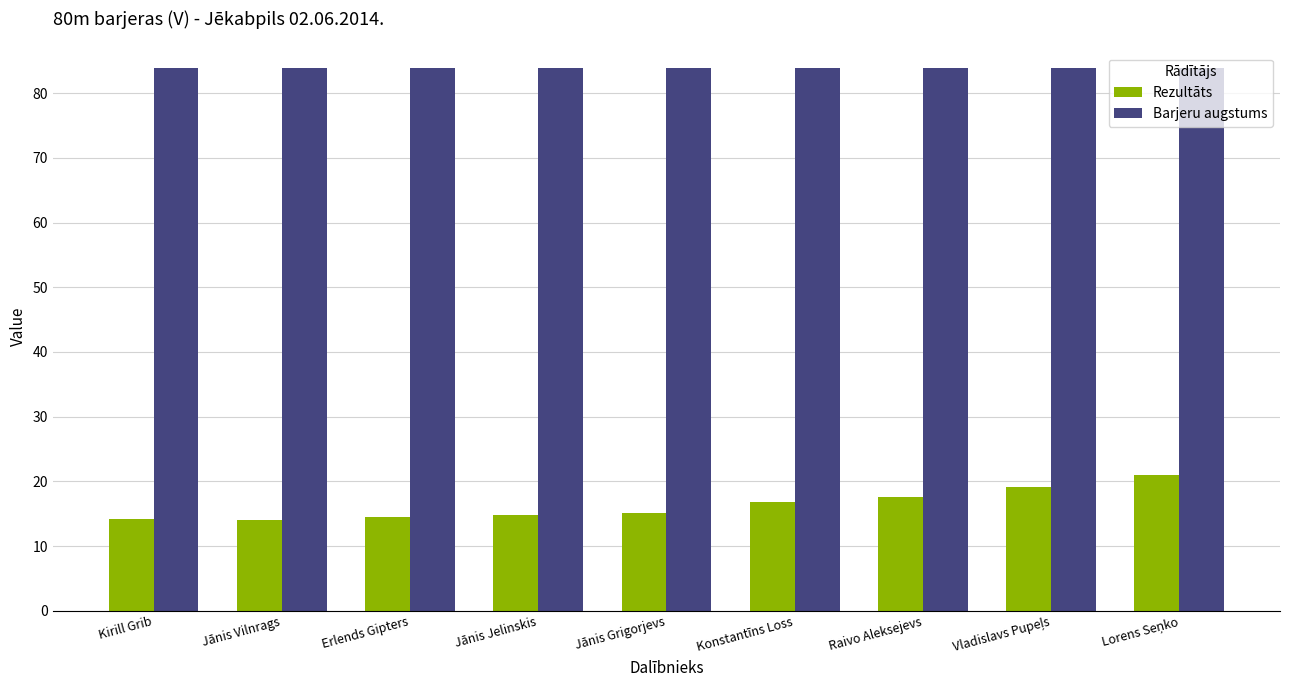

What is the difference between the highest and lowest values at Raivo Aleksejevs?

66.3